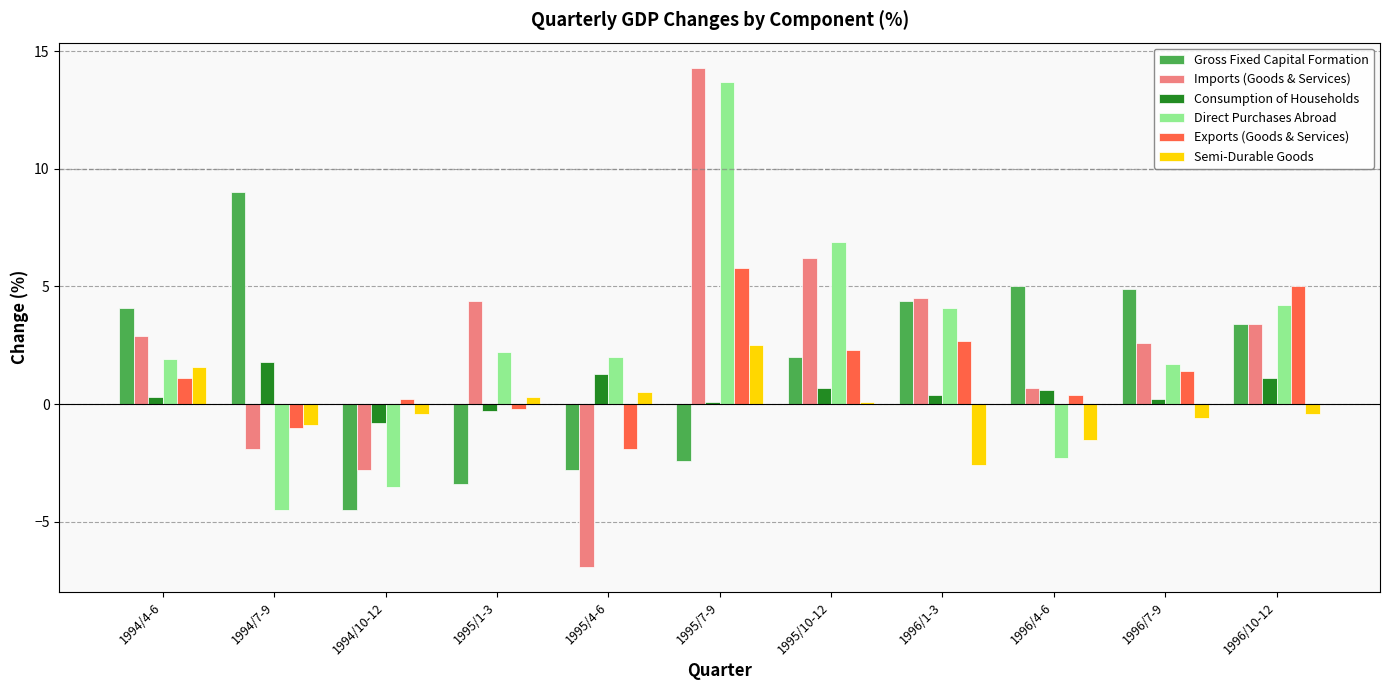

At which label is Direct Purchases Abroad closest to 6?

1995/10-12